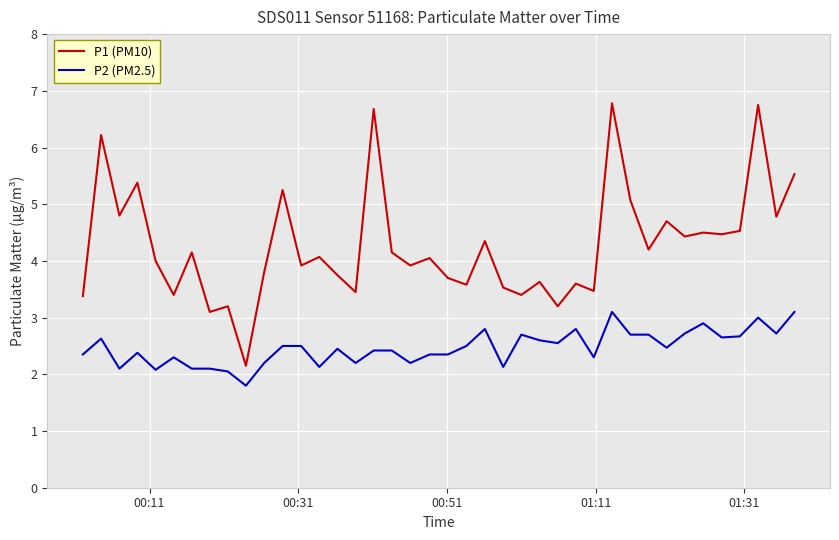

Which series has the largest total across all categories?

P1 (PM10)